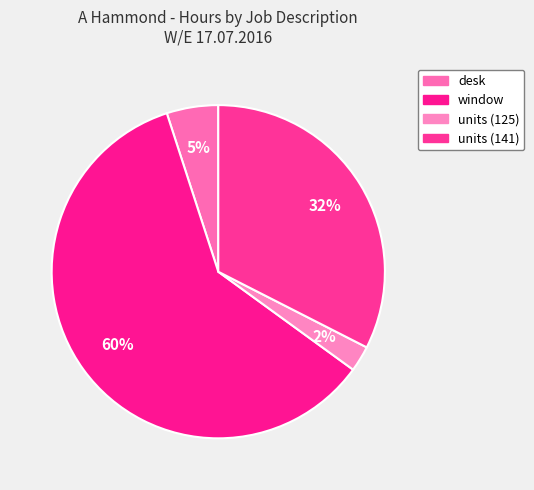

Count the number of slices in the pie.

4